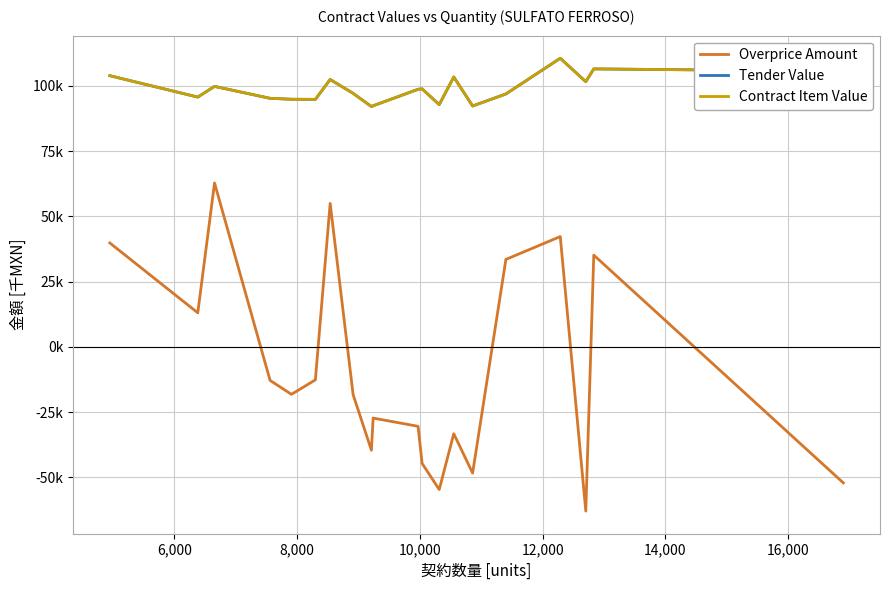

Does the chart display data point markers on the line(s)?

No